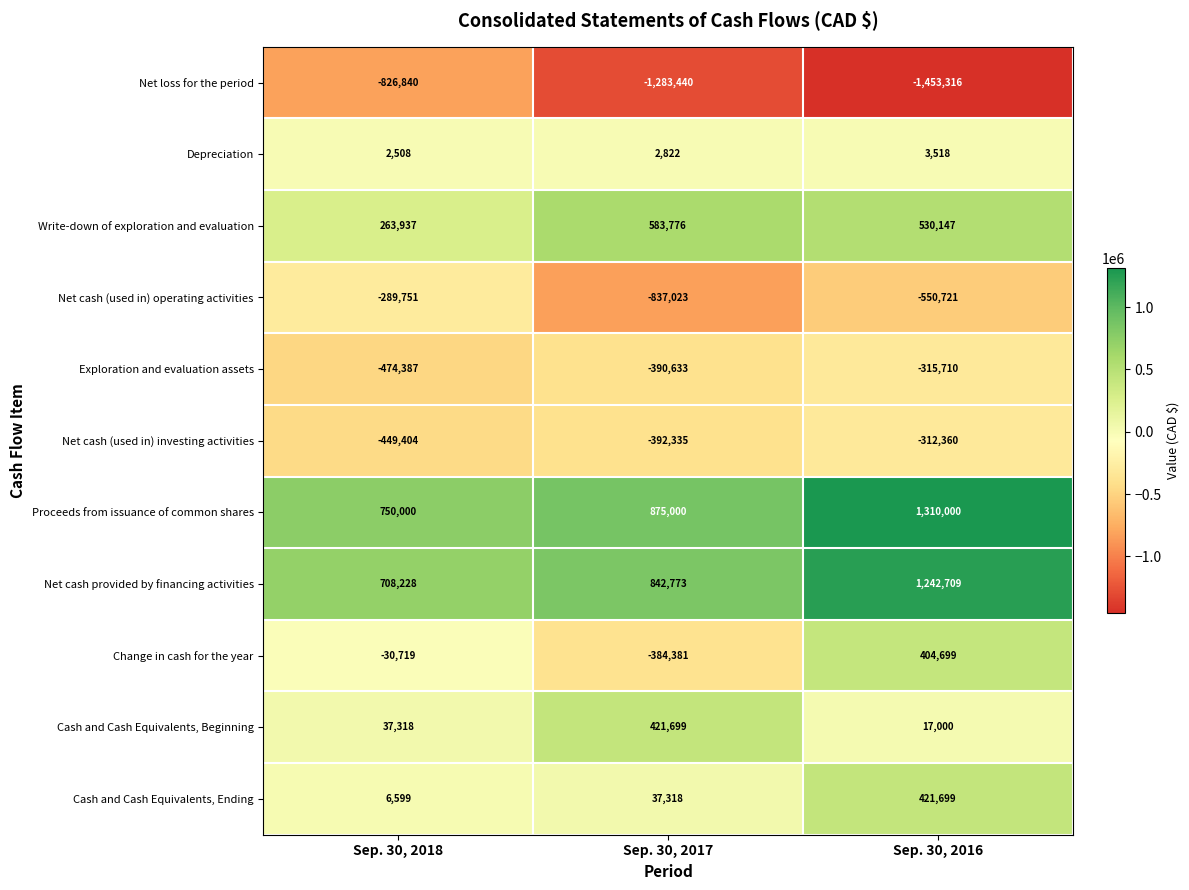

What is the total value across all series at Sep. 30, 2016?

1297665